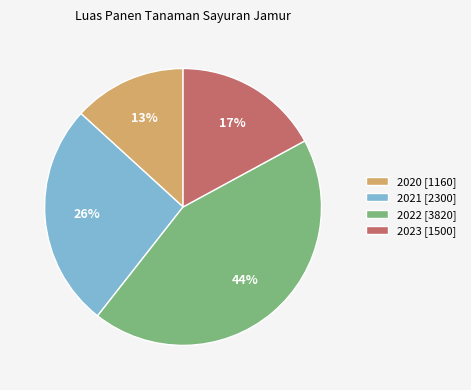

To the nearest percent, what is the combined percentage of 2022 [3820] and 2021 [2300]?

70%